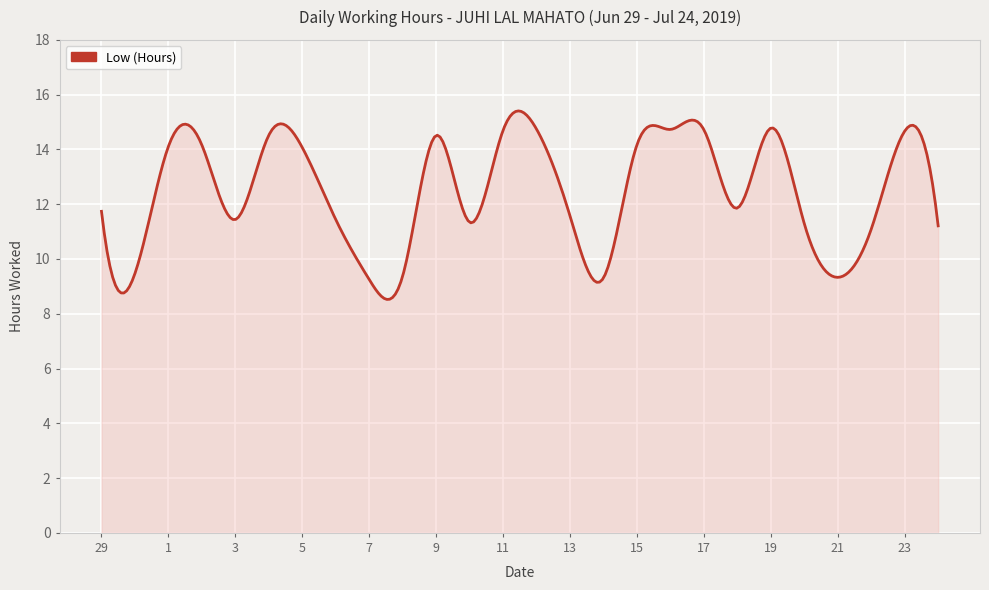

What is the greatest value displayed?

15.4